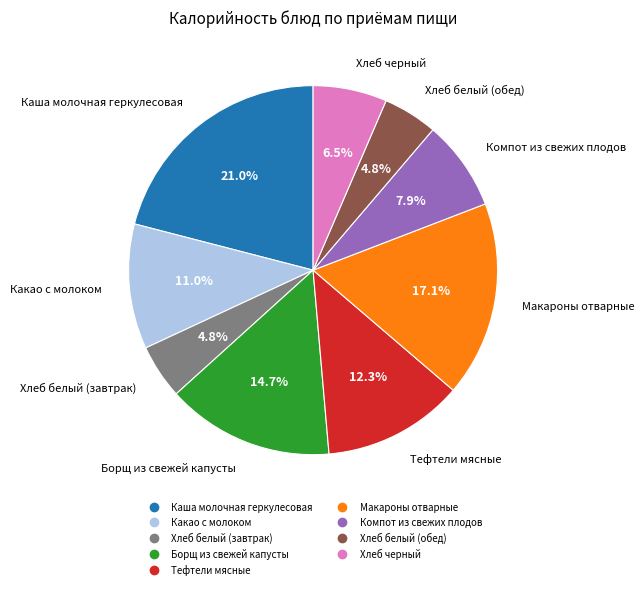

Is there a majority slice in this chart?

No